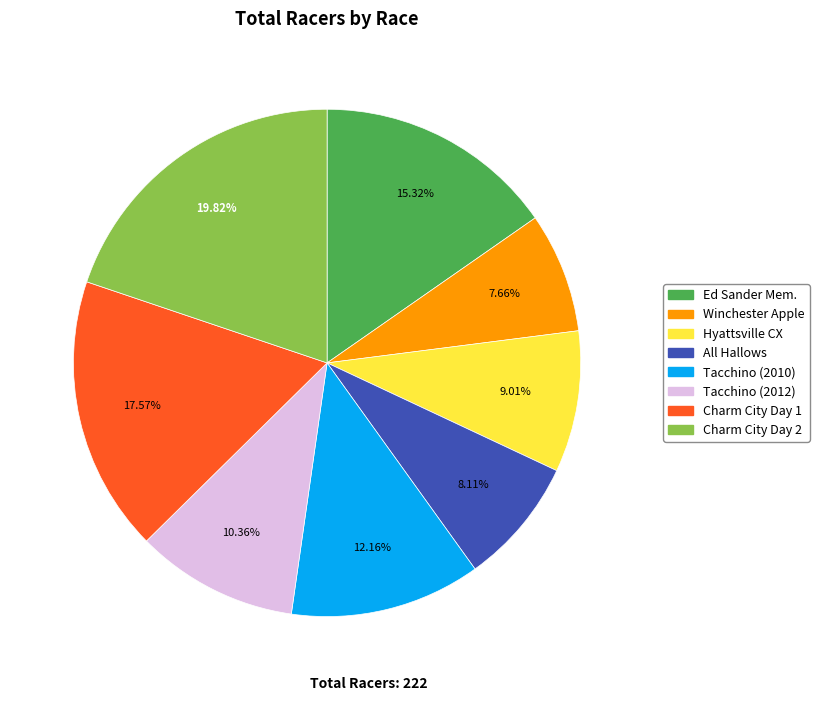

How many slices are in this pie chart?

8